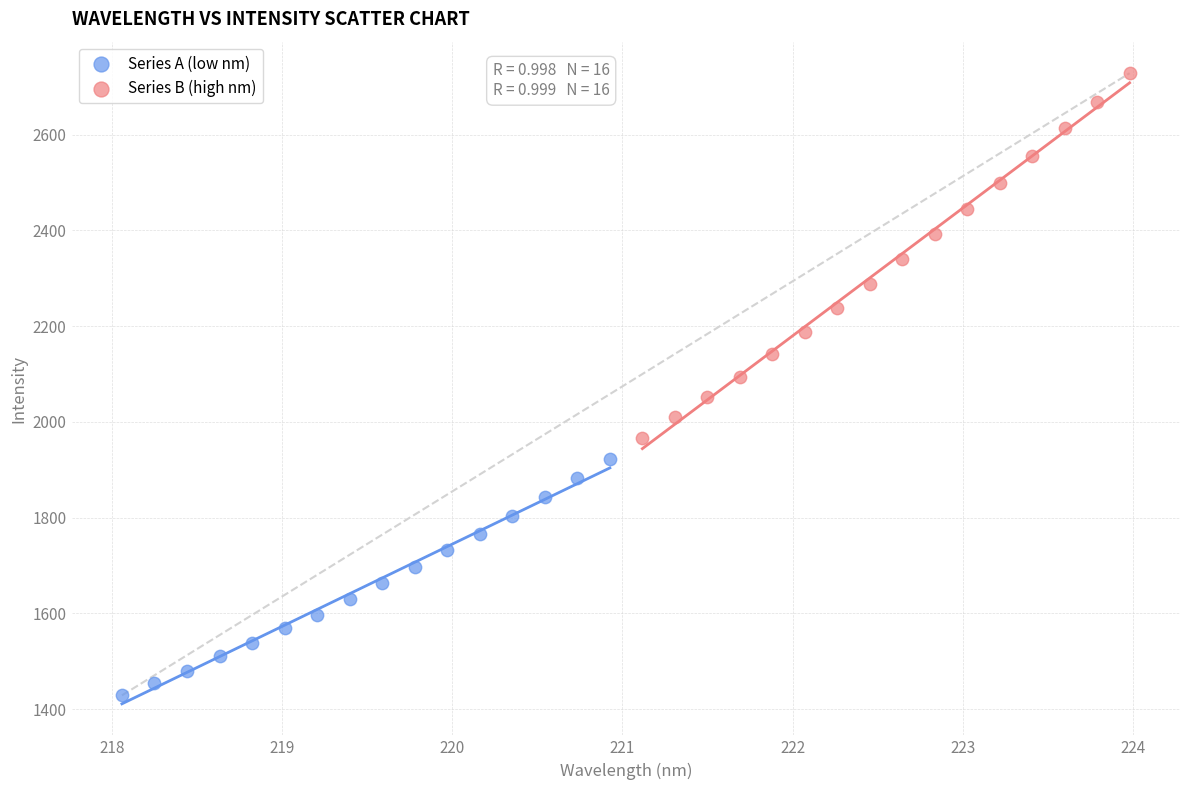

Which series contains the highest Y value?

Series B (high nm)